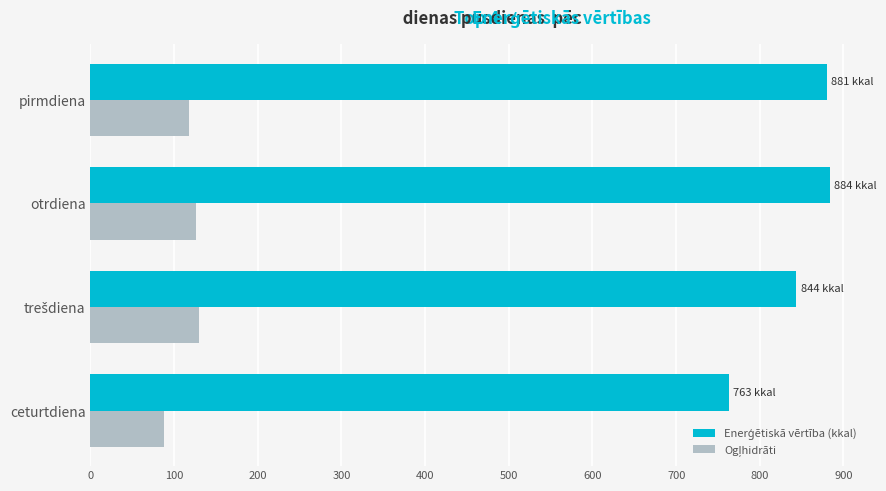

Count the number of data series in this chart.

2